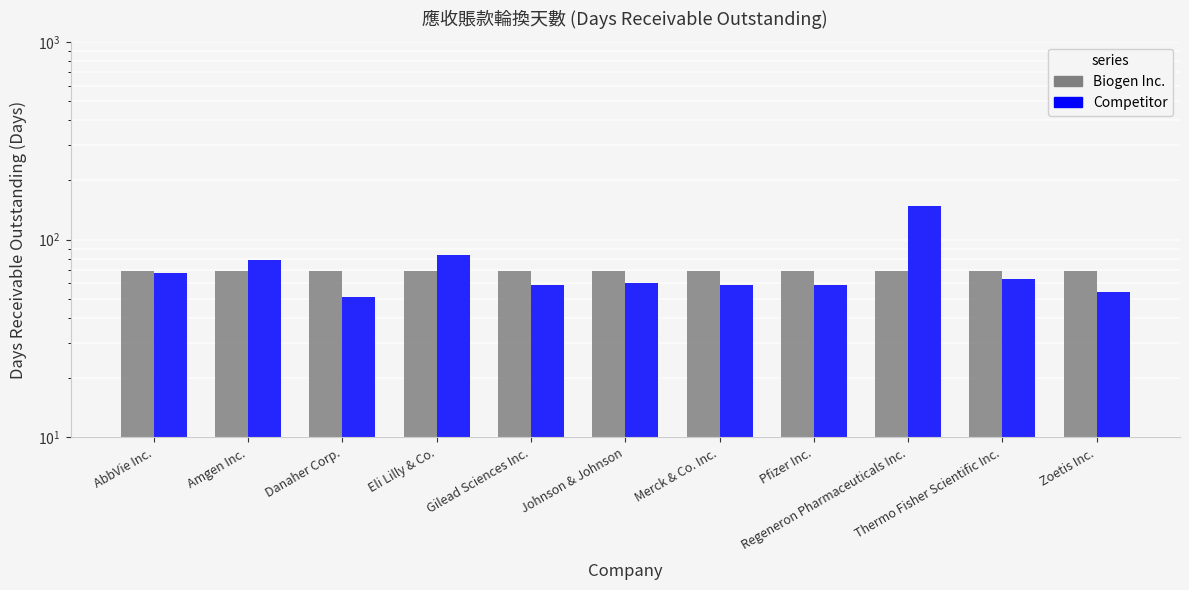

List the labels in order of Biogen Inc. value, largest first.

AbbVie Inc., Amgen Inc., Danaher Corp., Eli Lilly & Co., Gilead Sciences Inc., Johnson & Johnson, Merck & Co. Inc., Pfizer Inc., Regeneron Pharmaceuticals Inc., Thermo Fisher Scientific Inc., Zoetis Inc.